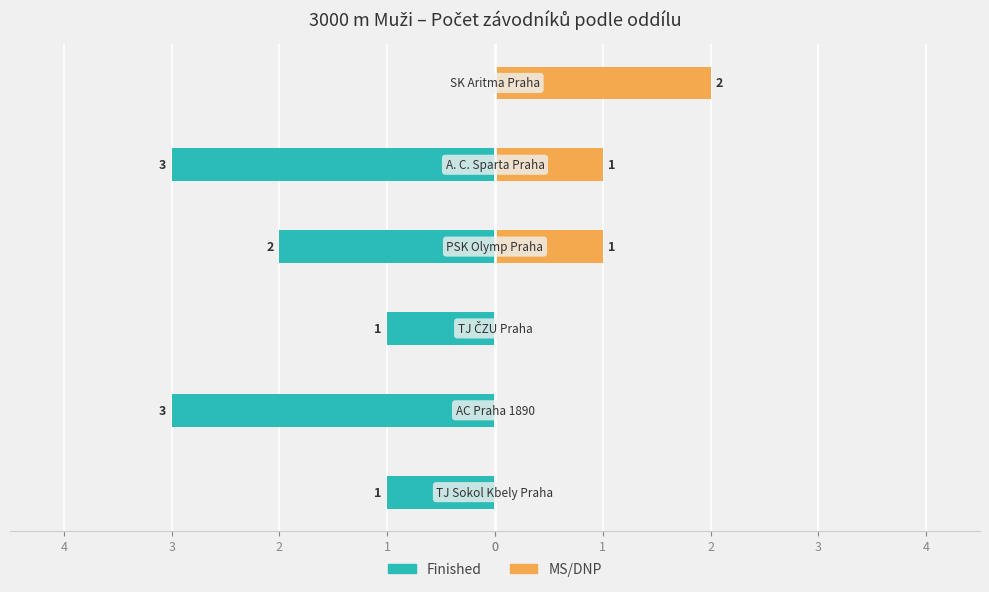

What is the difference between the maximum and minimum values in the MS/DNP series?

2